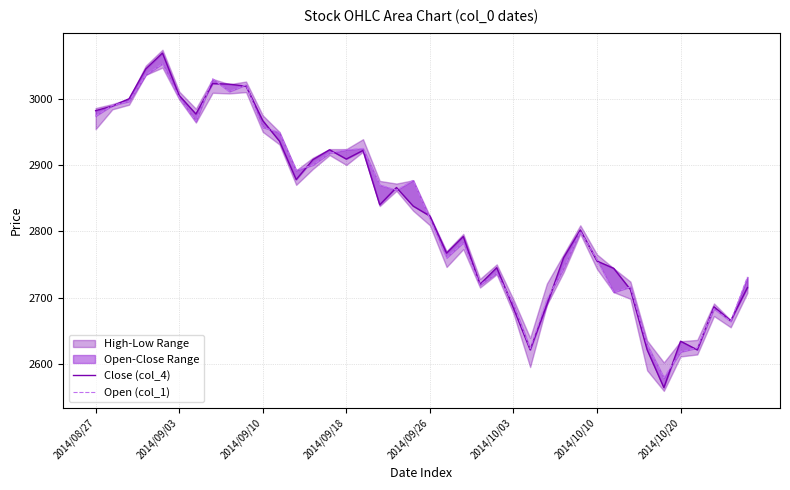

What is the difference between the maximum and minimum values in the Open (col_1) series?

474